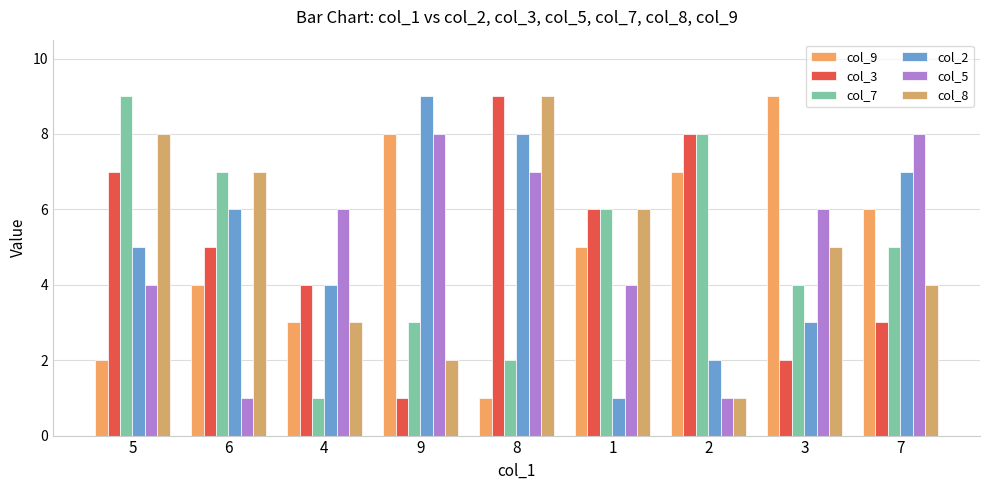

True or false: col_7 has a value of 3 at 9.

True